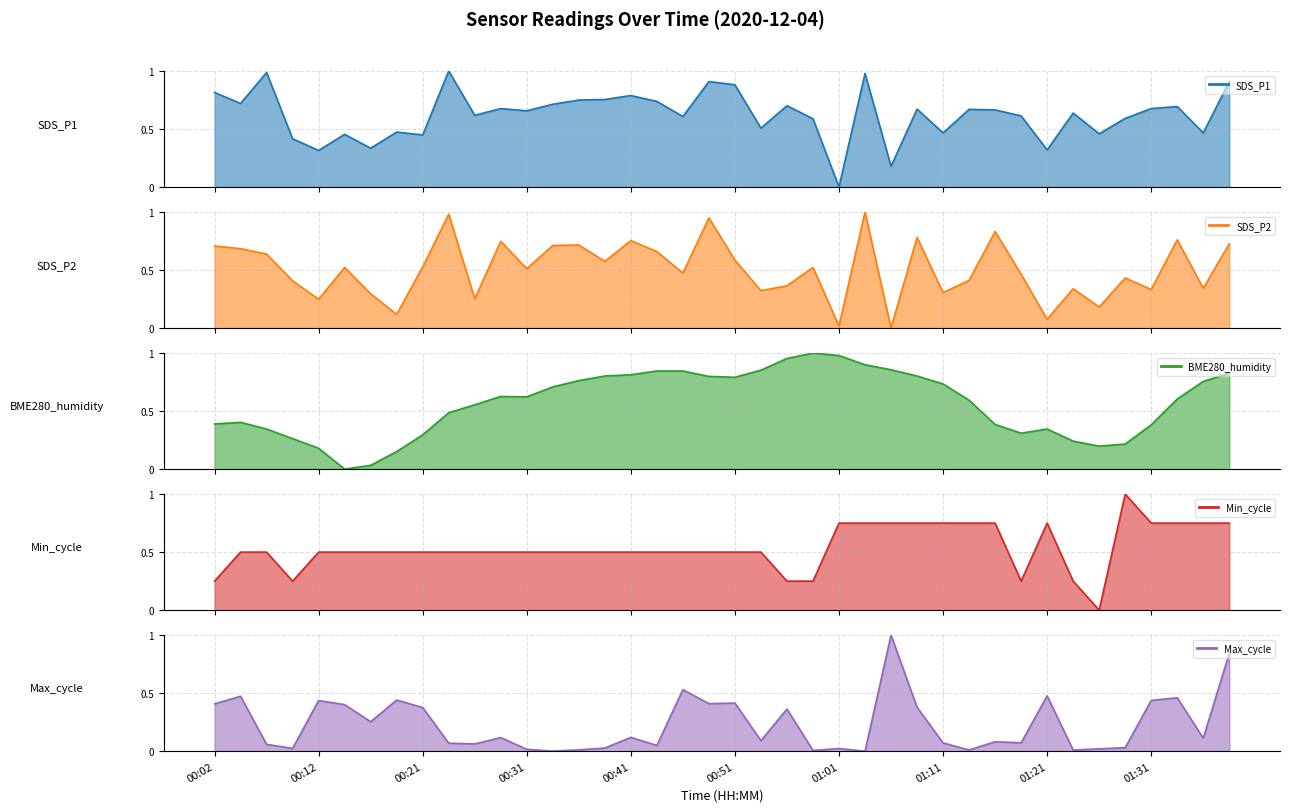

The value of SDS_P2 at 01:21 is 0.0. True or false?

False